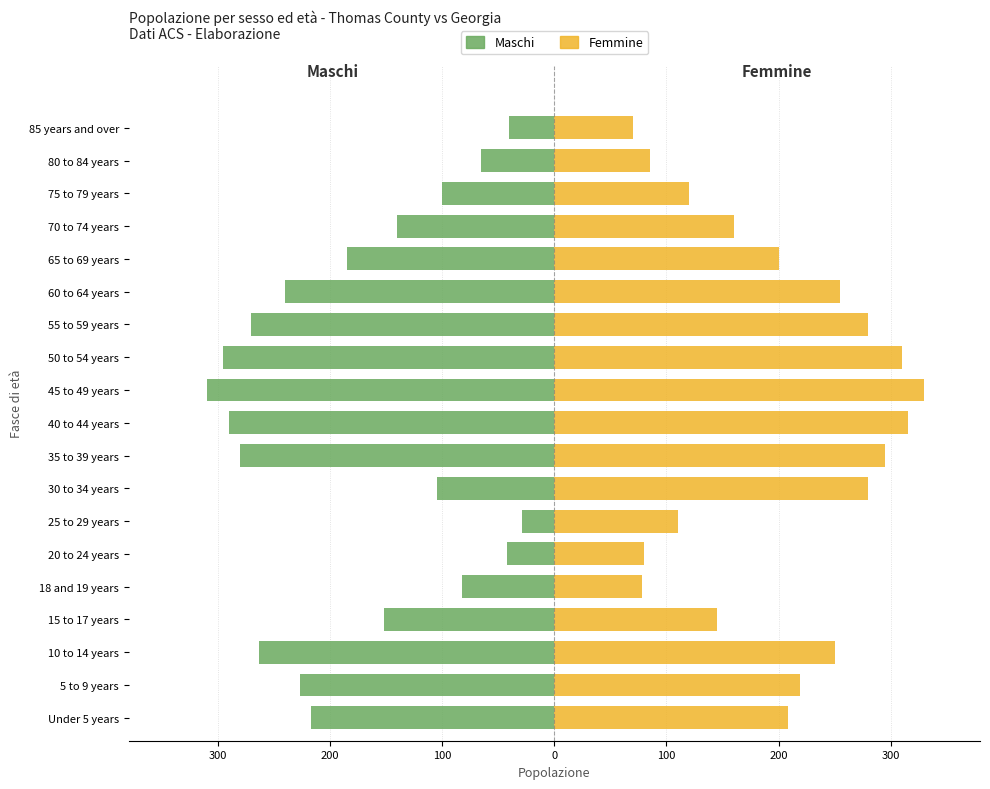

What is the difference between the second highest and second lowest values in the Maschi series?

255